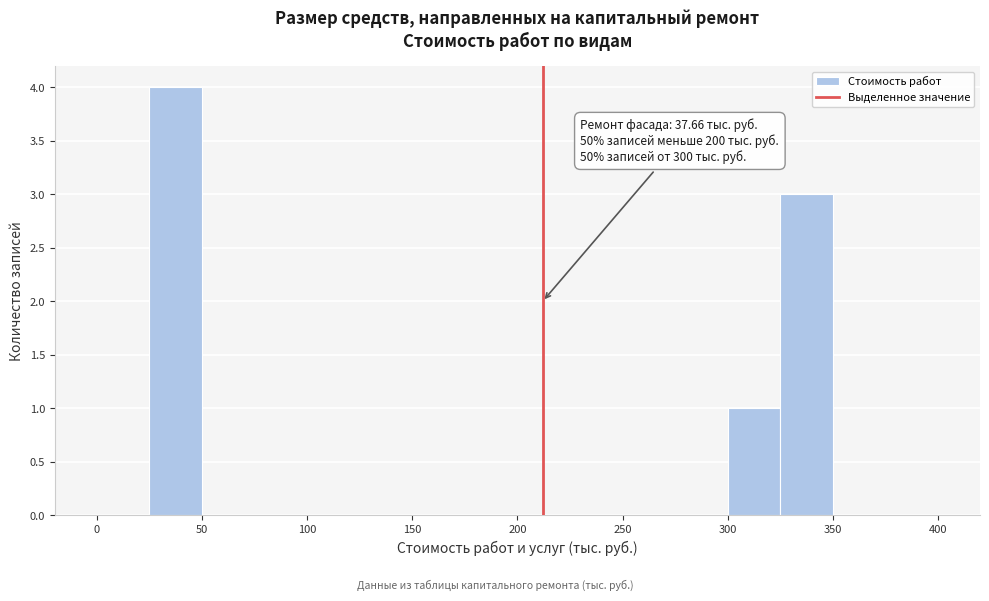

Over which range of the x-axis is the bar tallest?

25 to 50